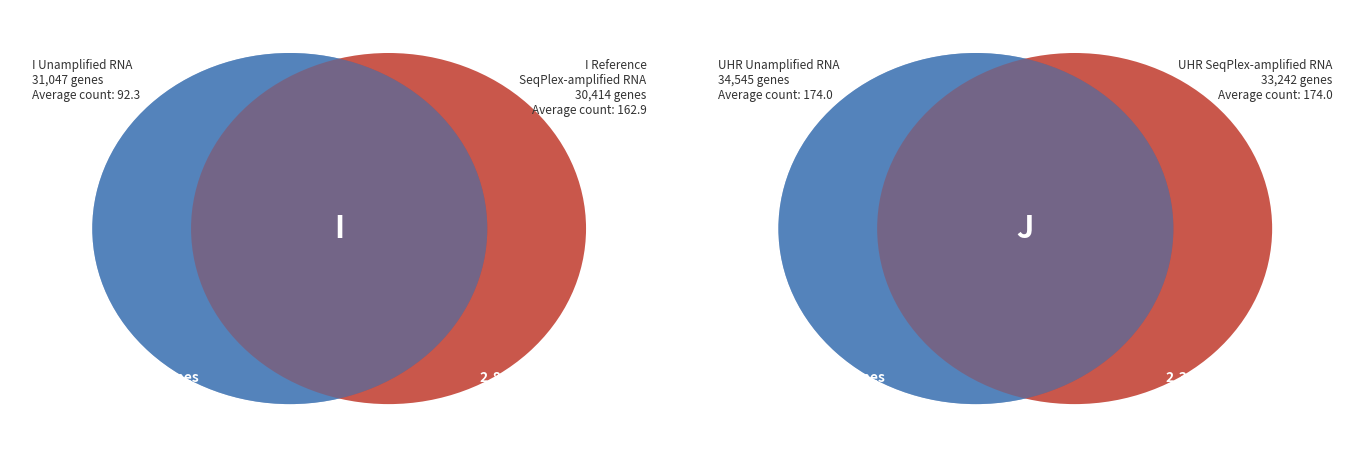

Which slice is the largest?

I